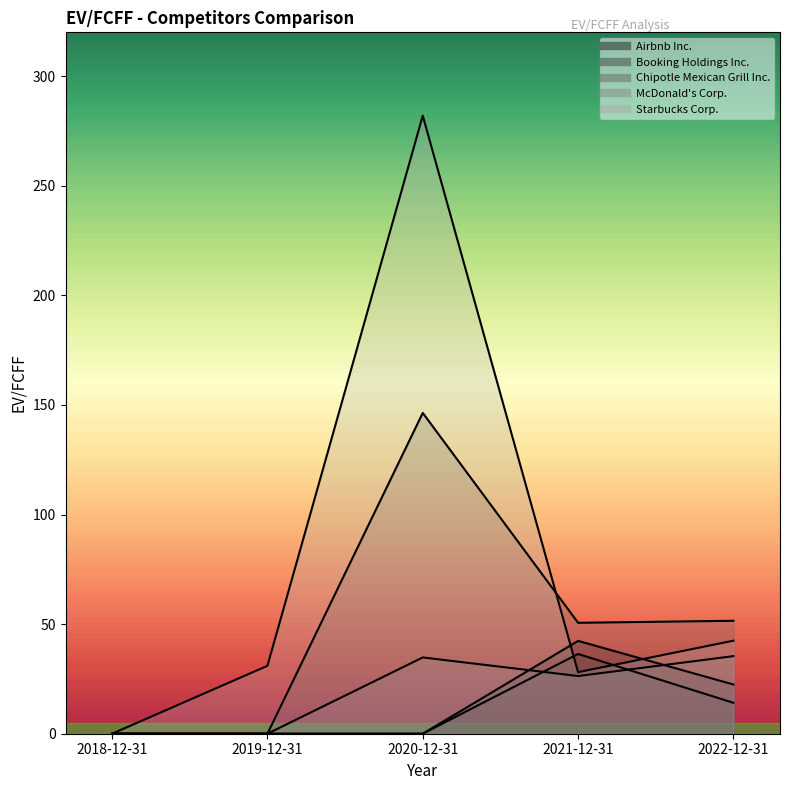

What is the average value of the Booking Holdings Inc. series?

10.1